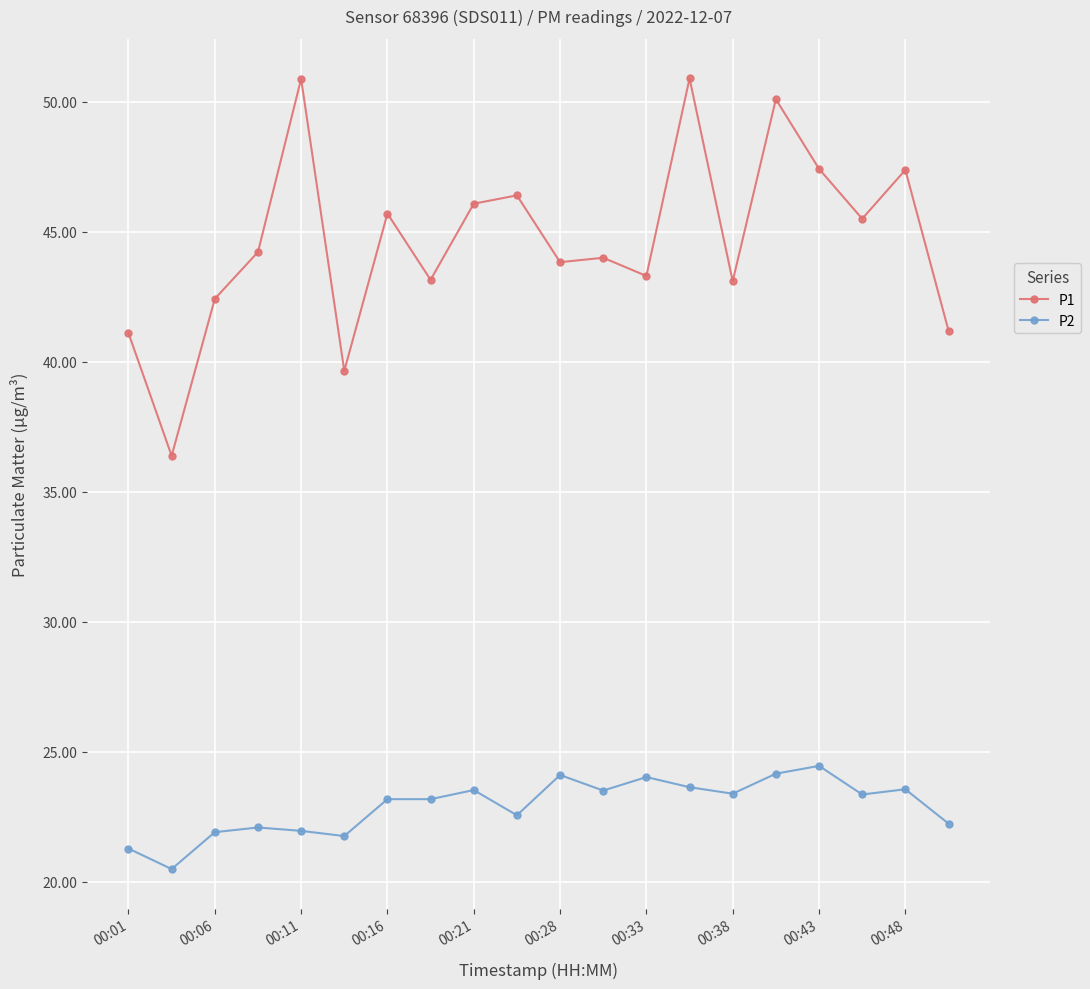

What is the smallest value displayed?

20.5